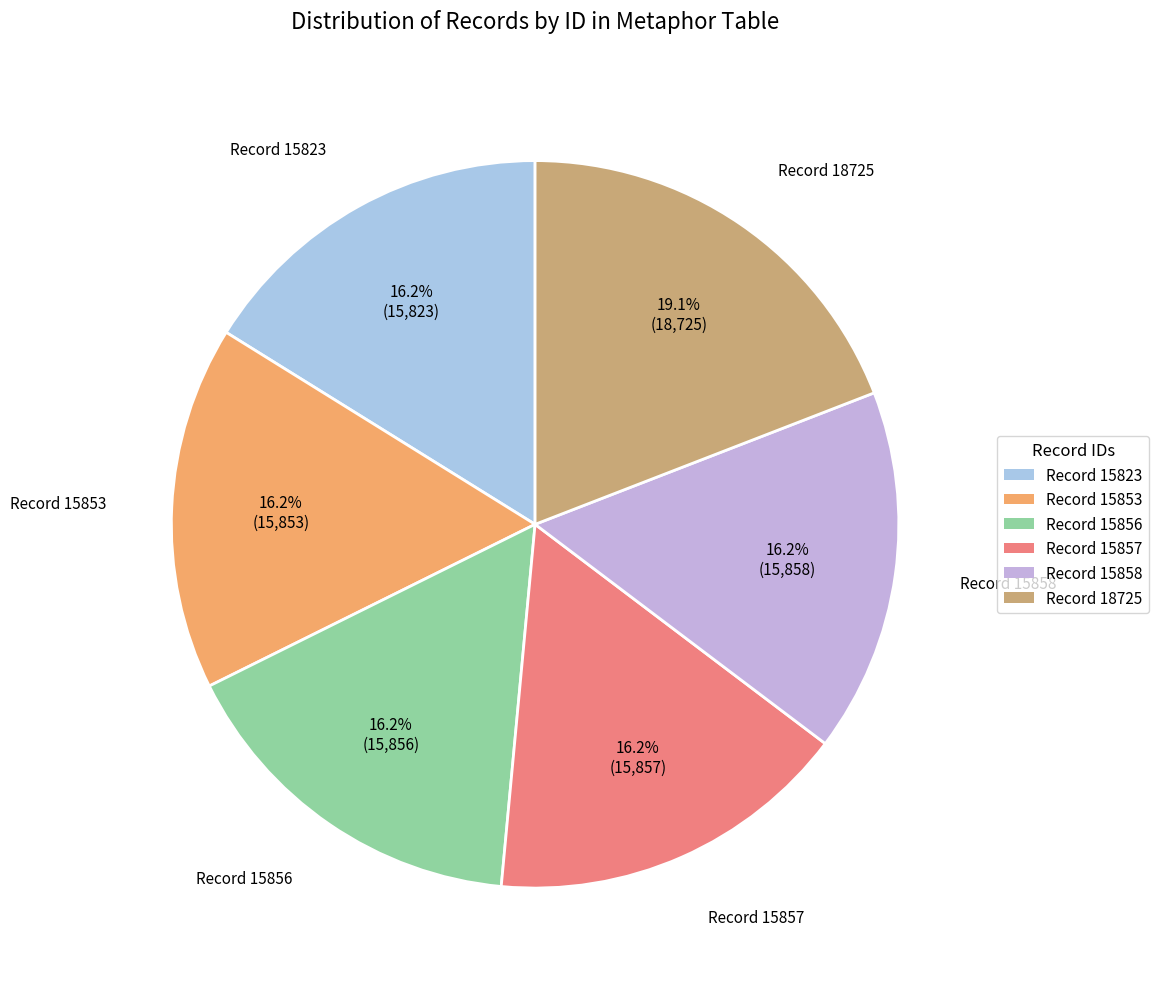

To the nearest percent, what is the difference between the largest and smallest slice percentages?

3%